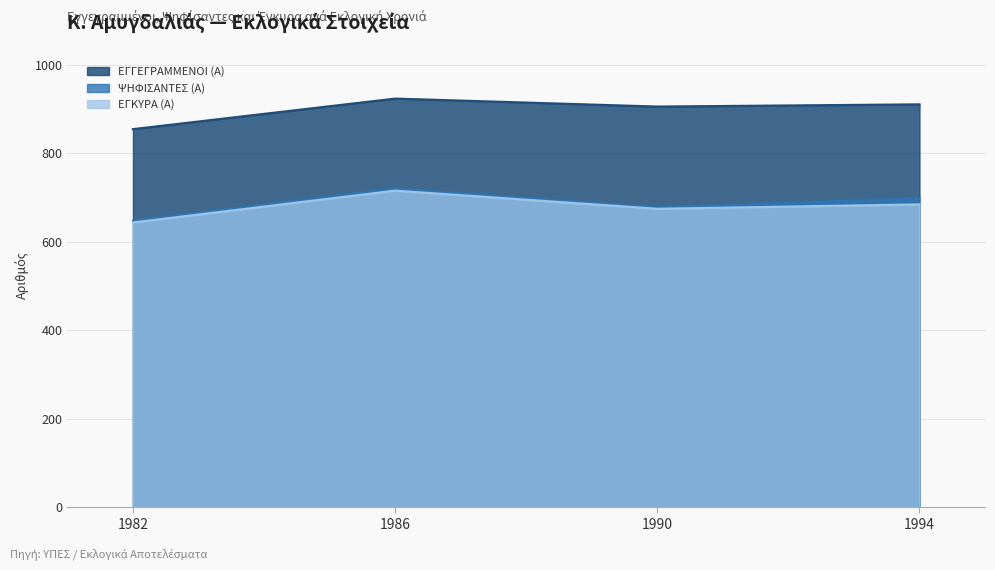

List the labels in order of ΕΓΓΕΓΡΑΜΜΕΝΟΙ (Α) value, largest first.

1986, 1994, 1990, 1982